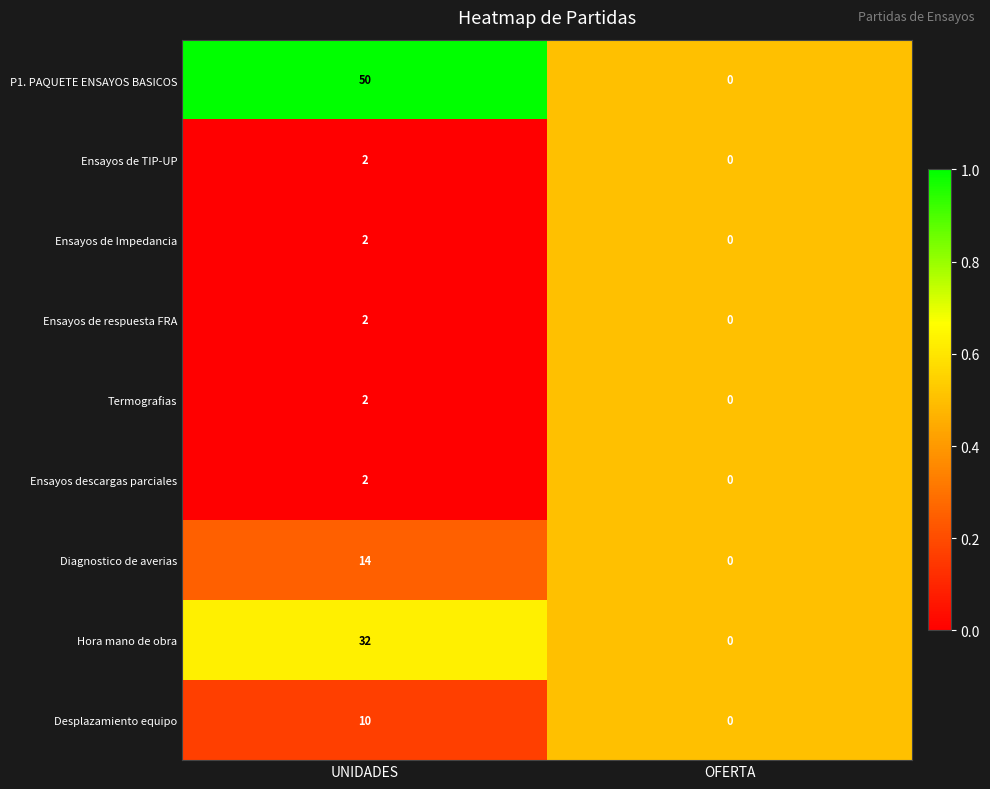

Reading left to right, extract all data points from this chart.

P1. PAQUETE ENSAYOS BASICOS: 50	0
Ensayos de TIP-UP: 2	0
Ensayos de Impedancia: 2	0
Ensayos de respuesta FRA: 2	0
Termografias: 2	0
Ensayos descargas parciales: 2	0
Diagnostico de averias: 14	0
Hora mano de obra: 32	0
Desplazamiento equipo: 10	0